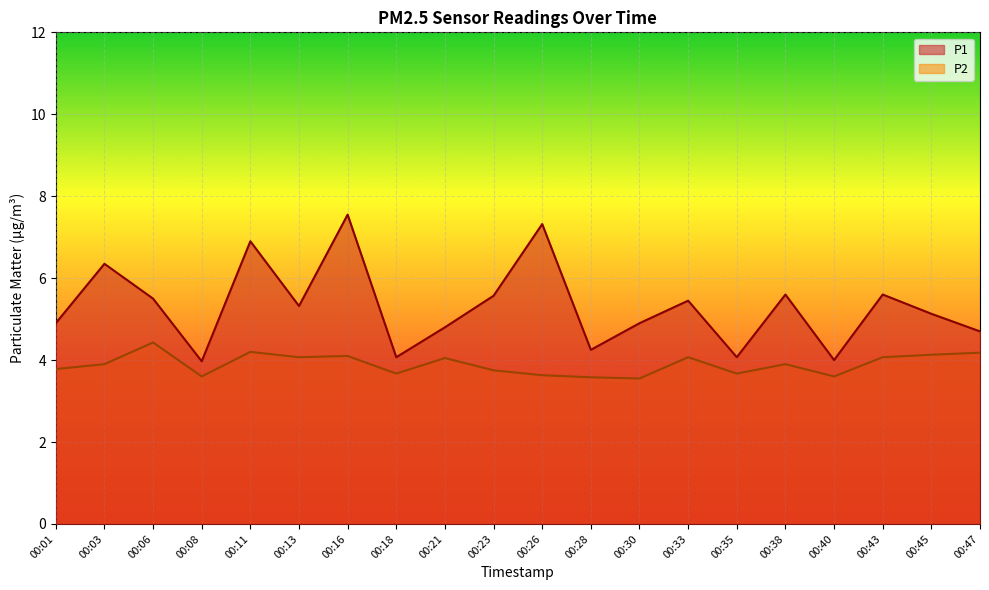

Rank the series at 00:21 from lowest to highest value.

P2, P1